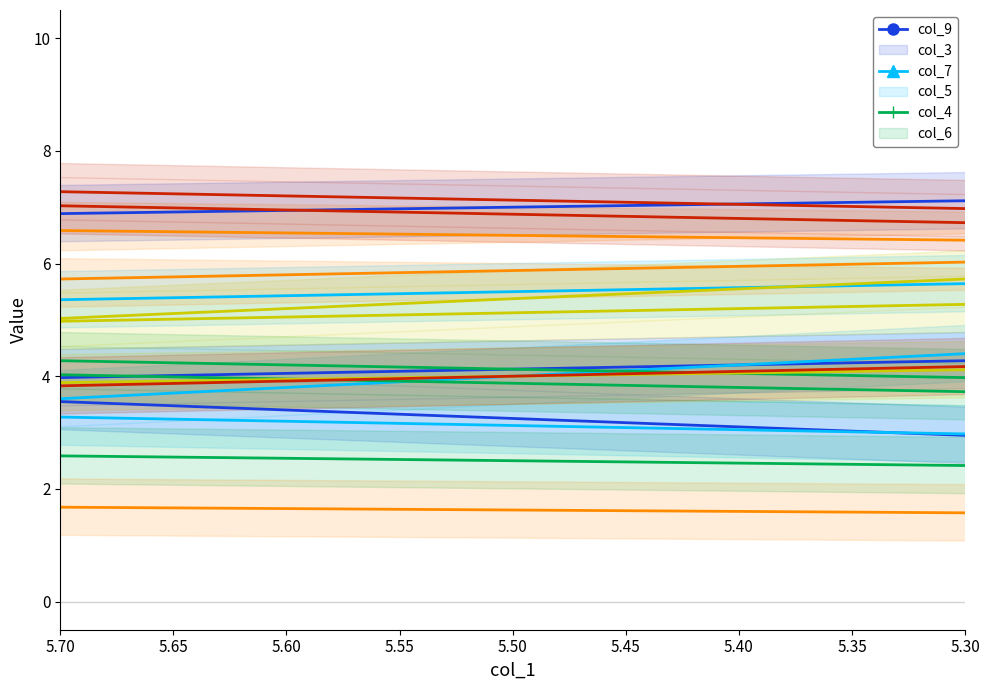

Between 5.30 and 5.55, which is larger?

5.55